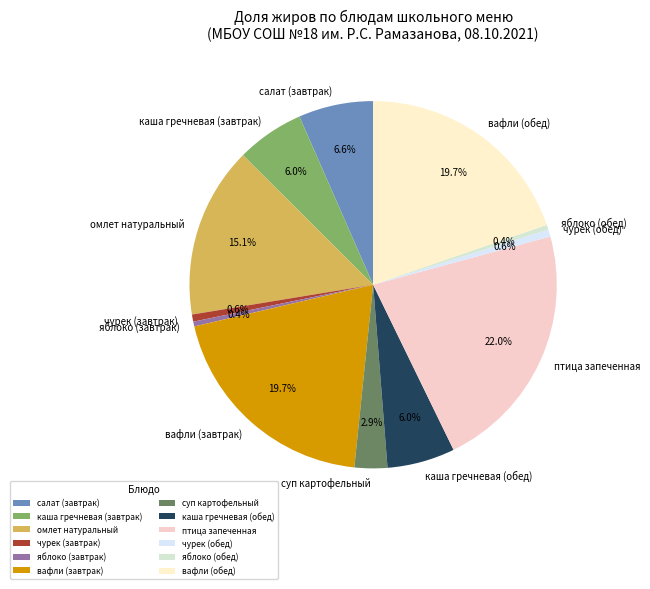

Between каша гречневая (завтрак) and чурек (обед), which is larger?

каша гречневая (завтрак)